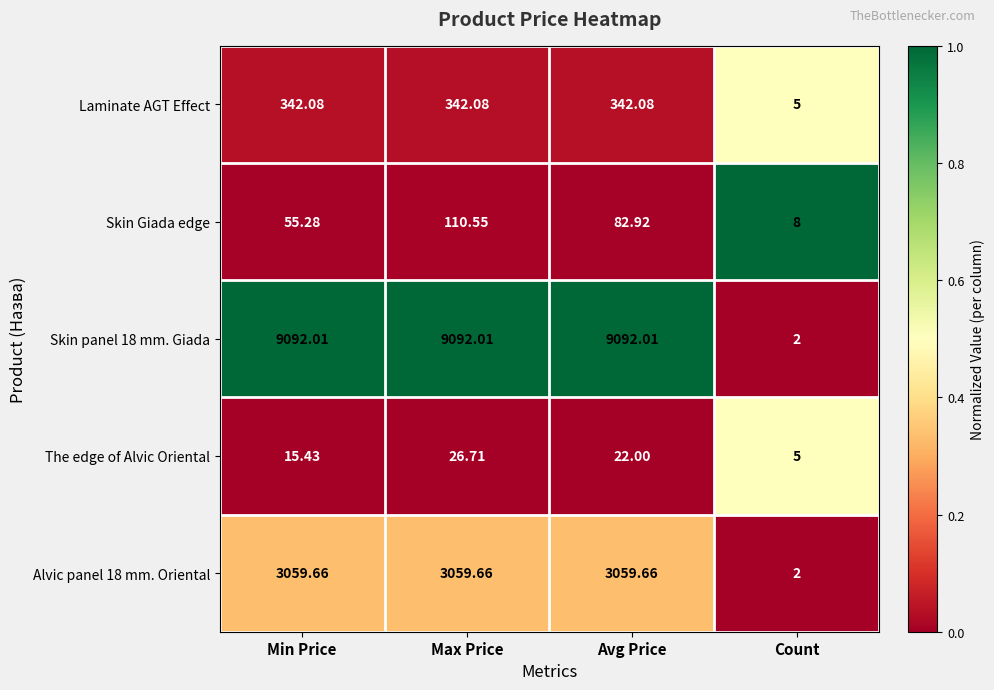

At which label does The edge of Alvic Oriental first exceed 22?

Max Price